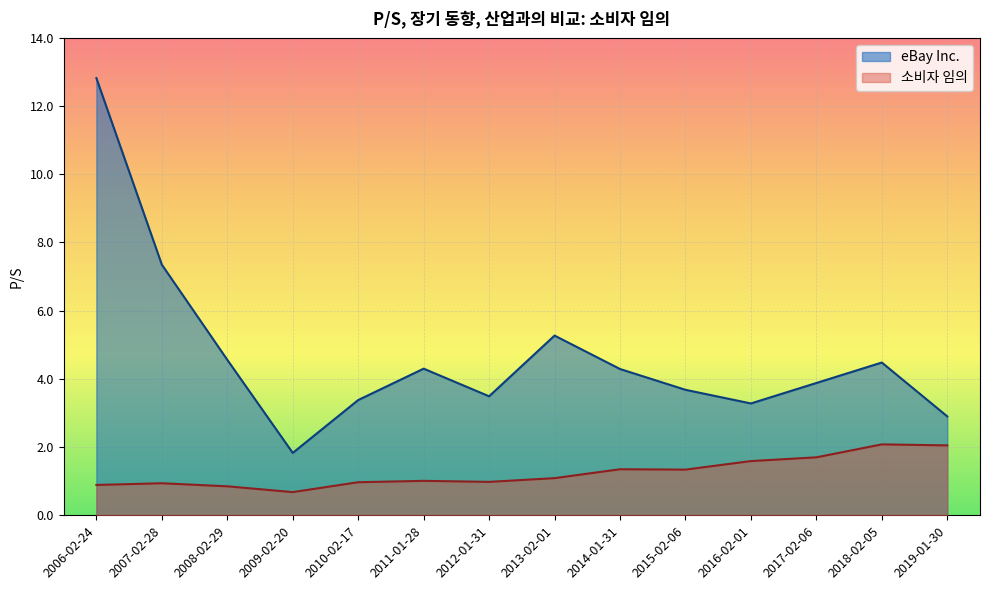

What is the difference between the maximum and minimum values in the eBay Inc. series?

11.0